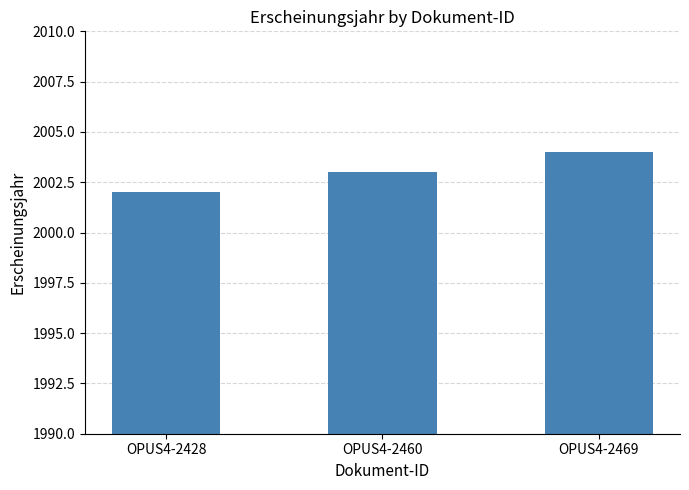

Reading left to right, extract all data points from this chart.

2002	2003	2004